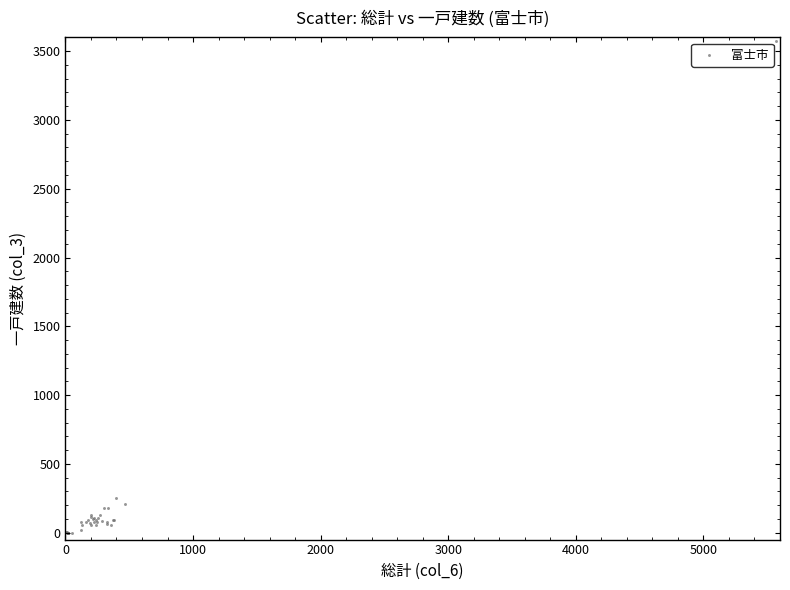

What Y value in the scatter plot is closest to 1787?

249